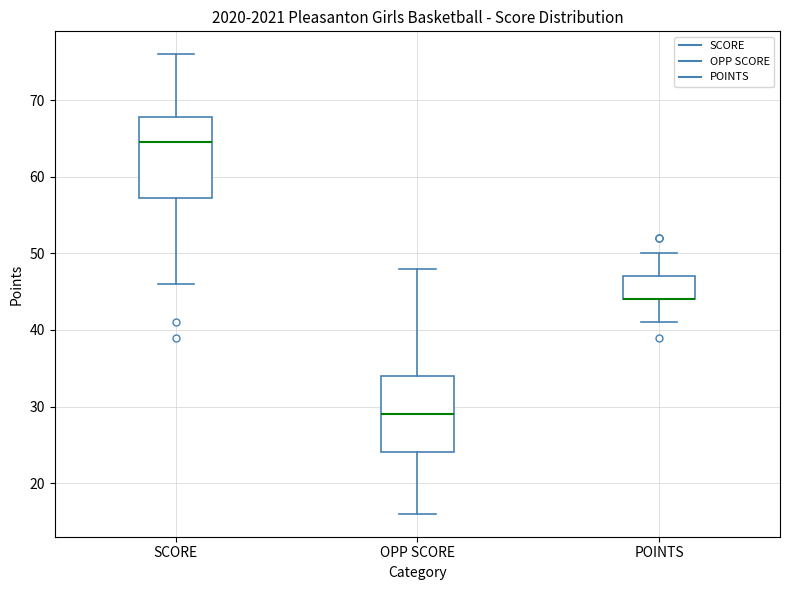

Where does the upper whisker of the box for POINTS end on the y-axis? The values are not printed on the chart, so give them approximately, as read against the axis.

50